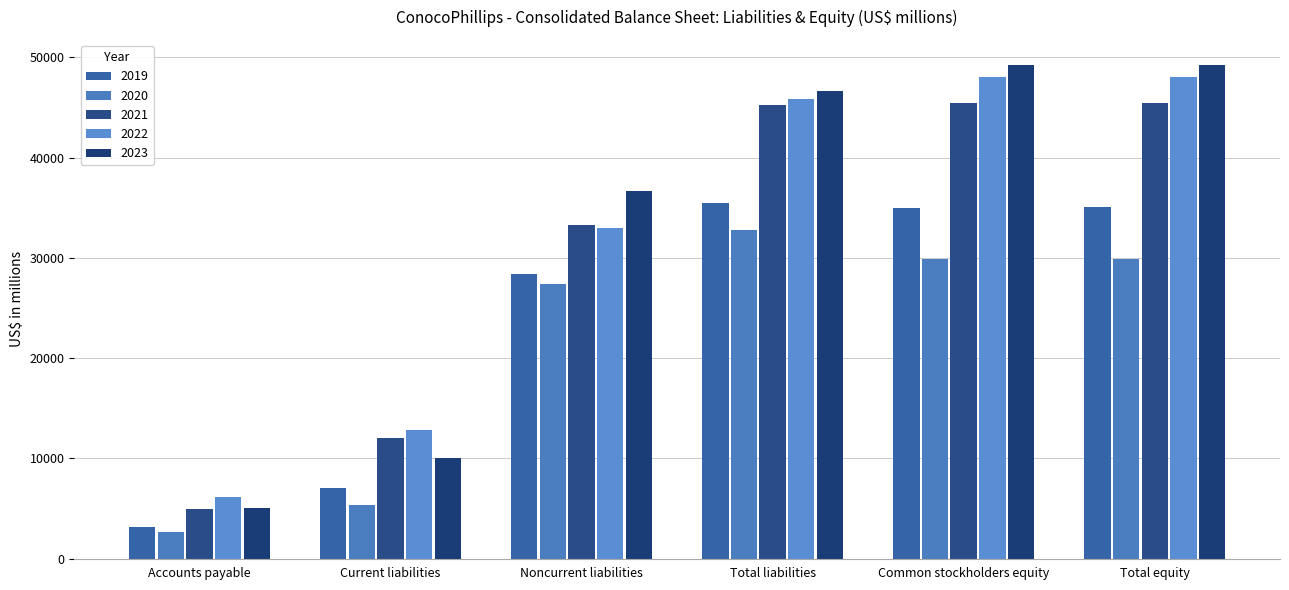

What is the approximate value of 2023 at Total liabilities, to the nearest 10?

46640